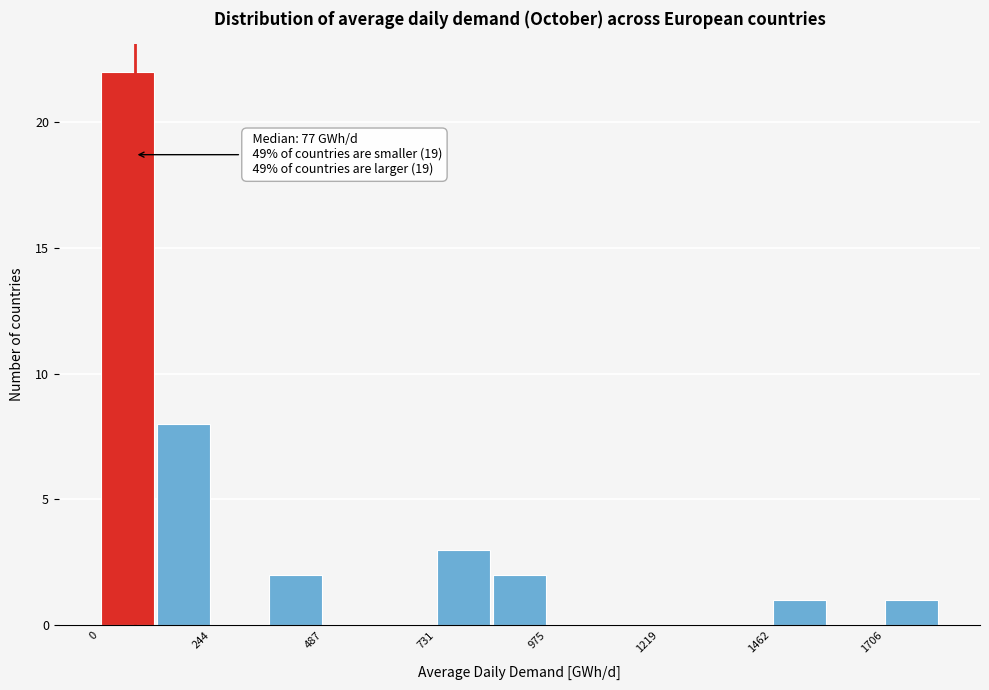

Read against the x-axis, roughly where is the centre of the tallest bar?

50